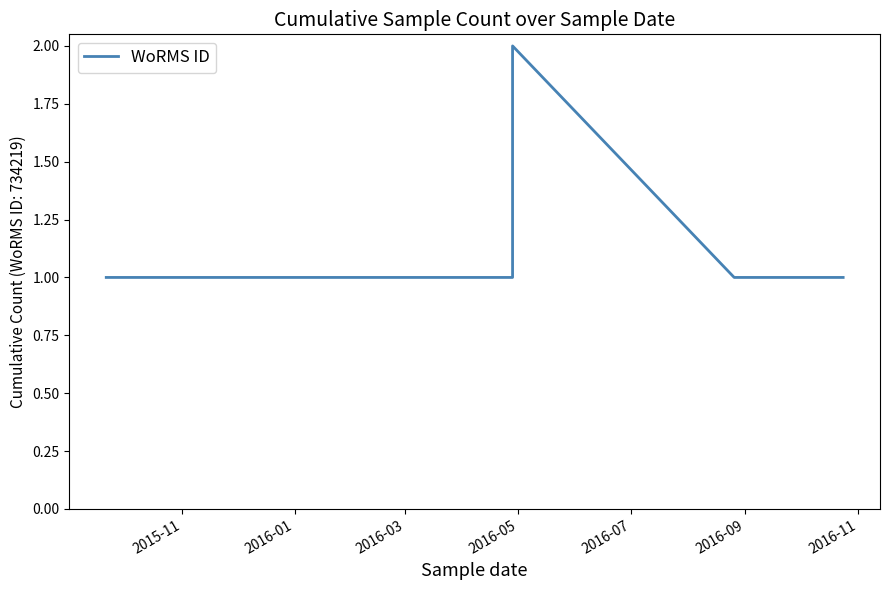

Count the values in the range 1 to 2.

8